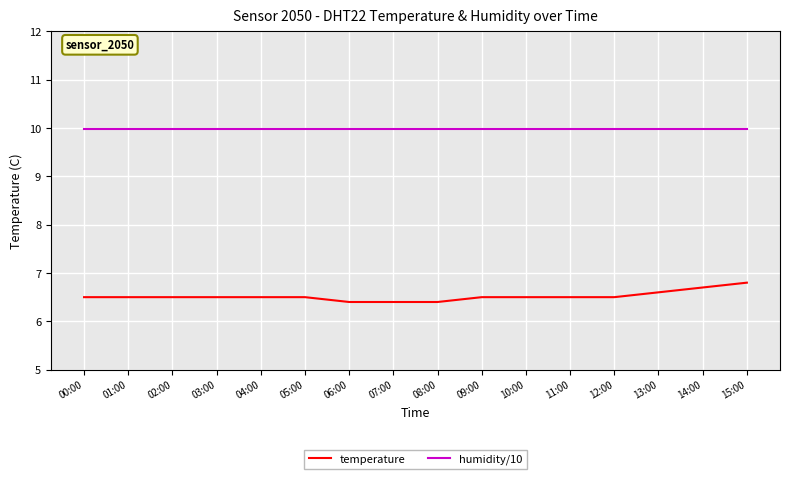

What are all the series names shown in the legend?

temperature, humidity/10